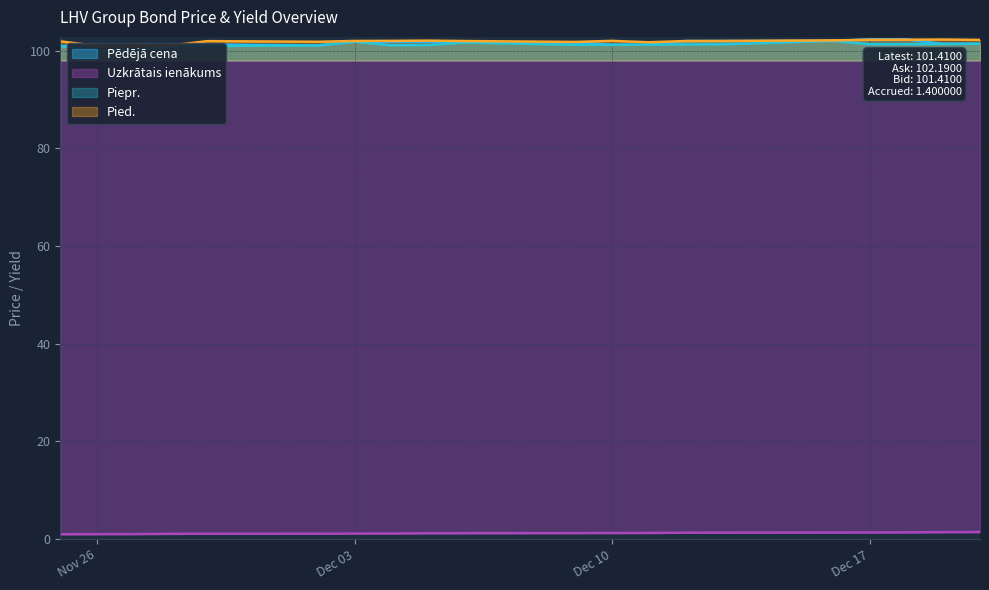

What is the spread (max minus min) of values at 2024-12-20?

100.8